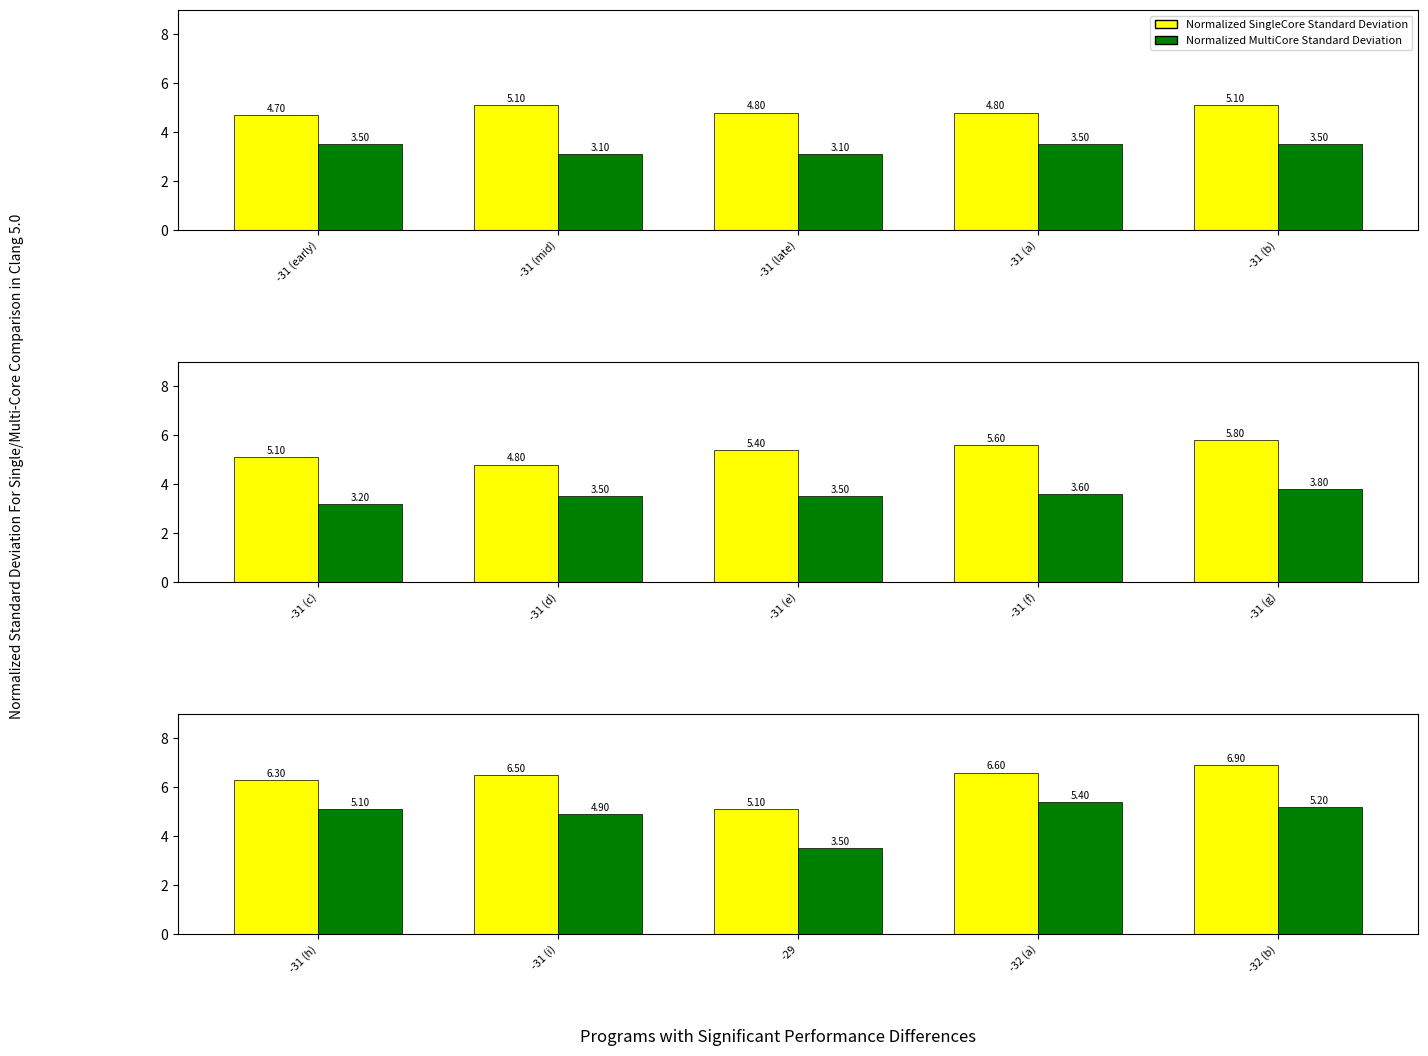

What is the label of the 3rd bar from the left?

-29